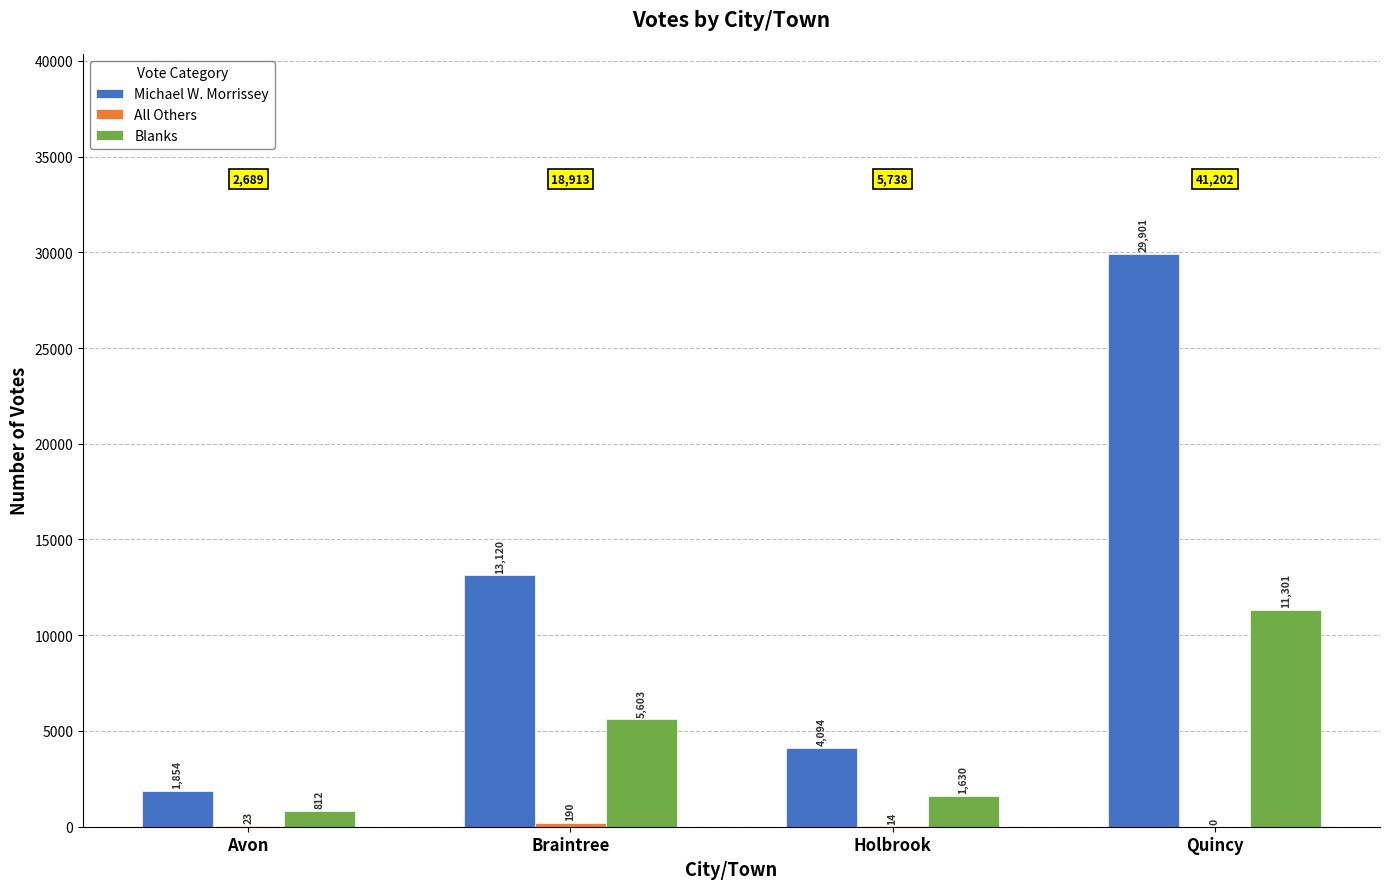

What is the maximum value for Blanks?

11301